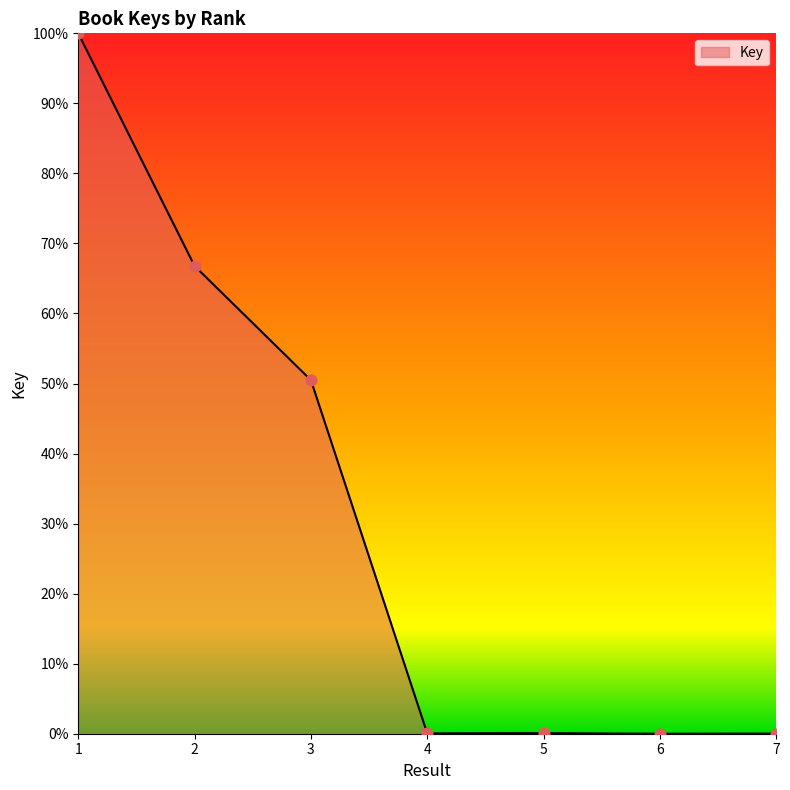

What is the change in value from 3 to 5?

-50.4